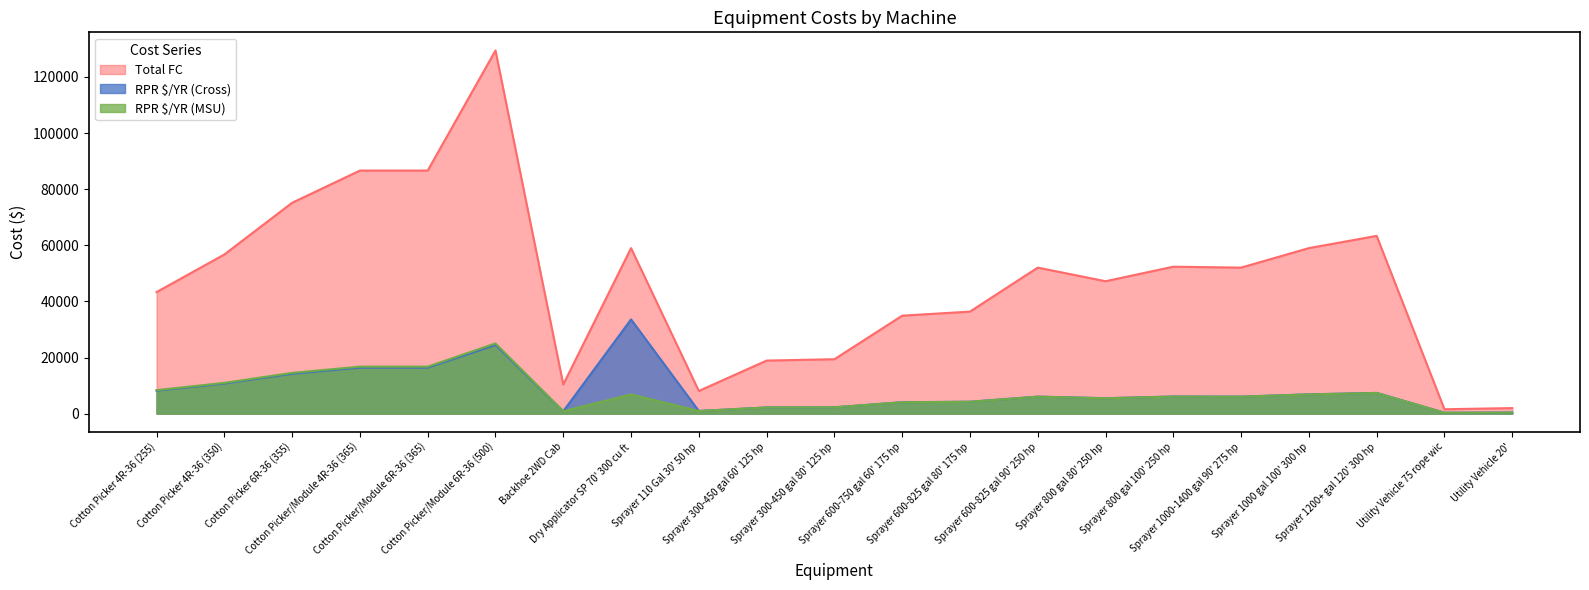

Where is the first local minimum for Total FC?

Backhoe 2WD Cab